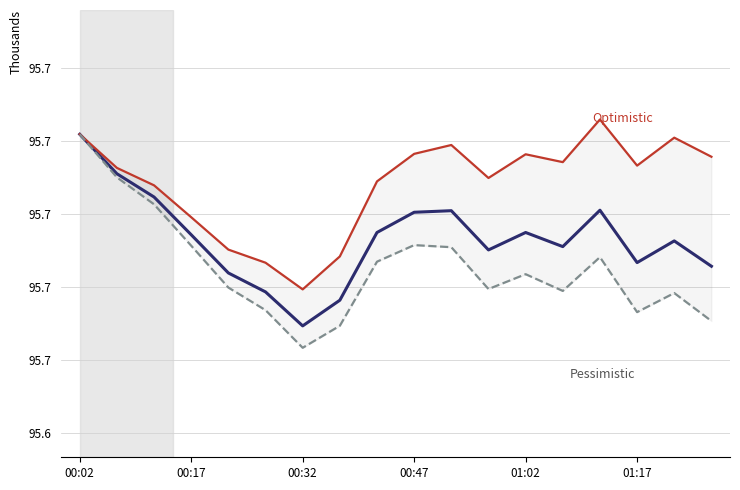

How many data points in Main are above 95694?

9